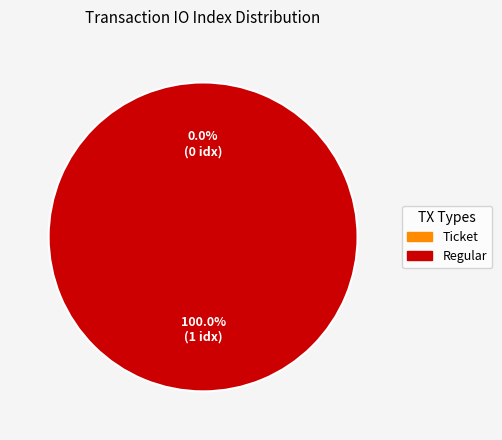

Which slice is the largest?

Regular (index 1)